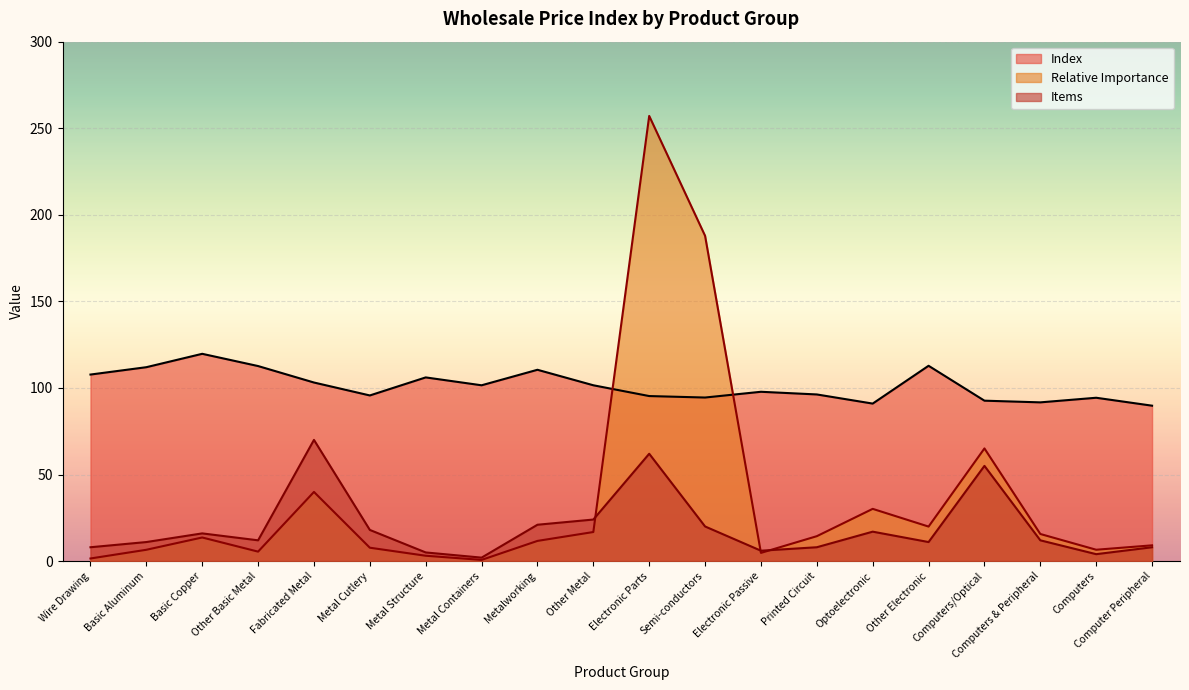

What is the sum of all Index values?

2026.6